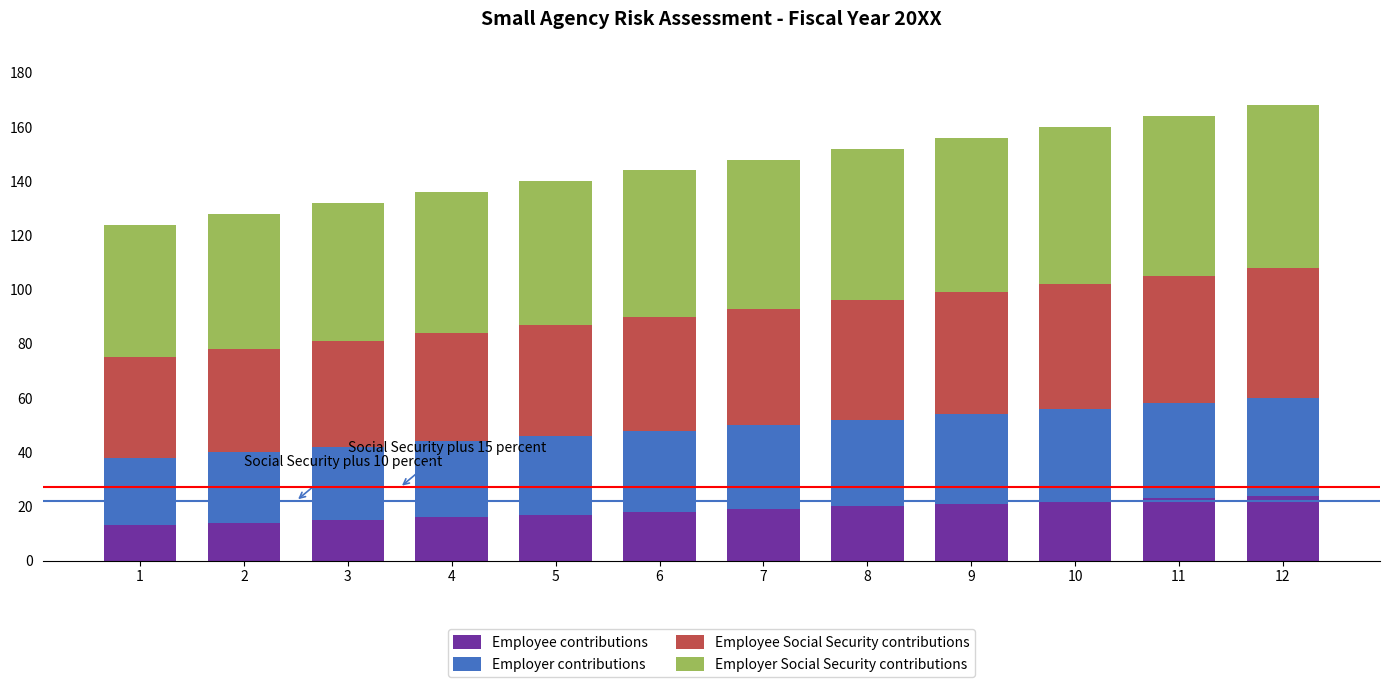

What is the total value across all series at 6?

144